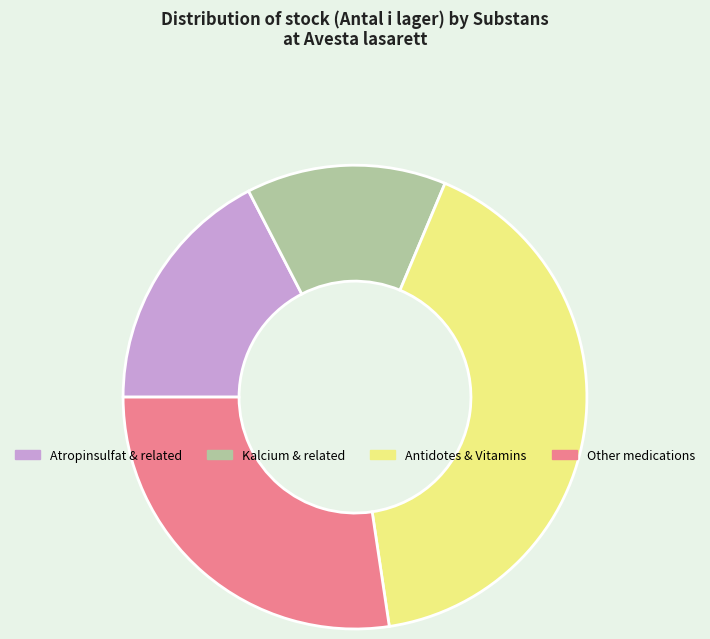

Does any single category account for the majority?

No